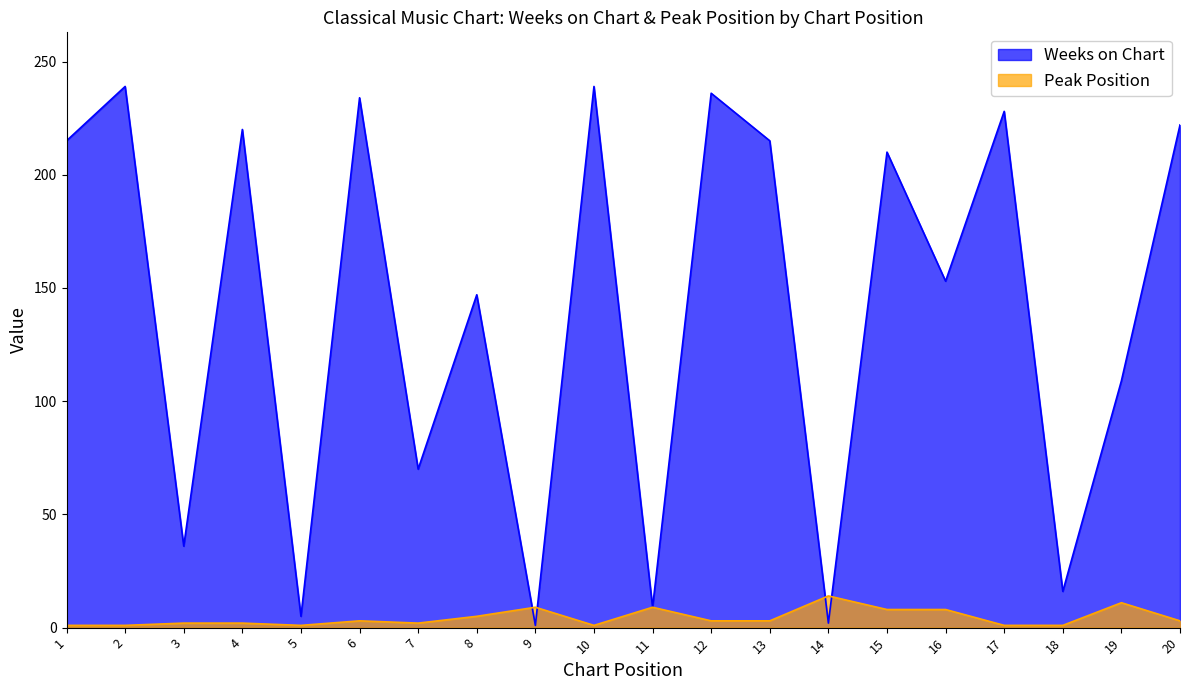

What is the difference between the maximum and minimum values in the Peak Position series?

13